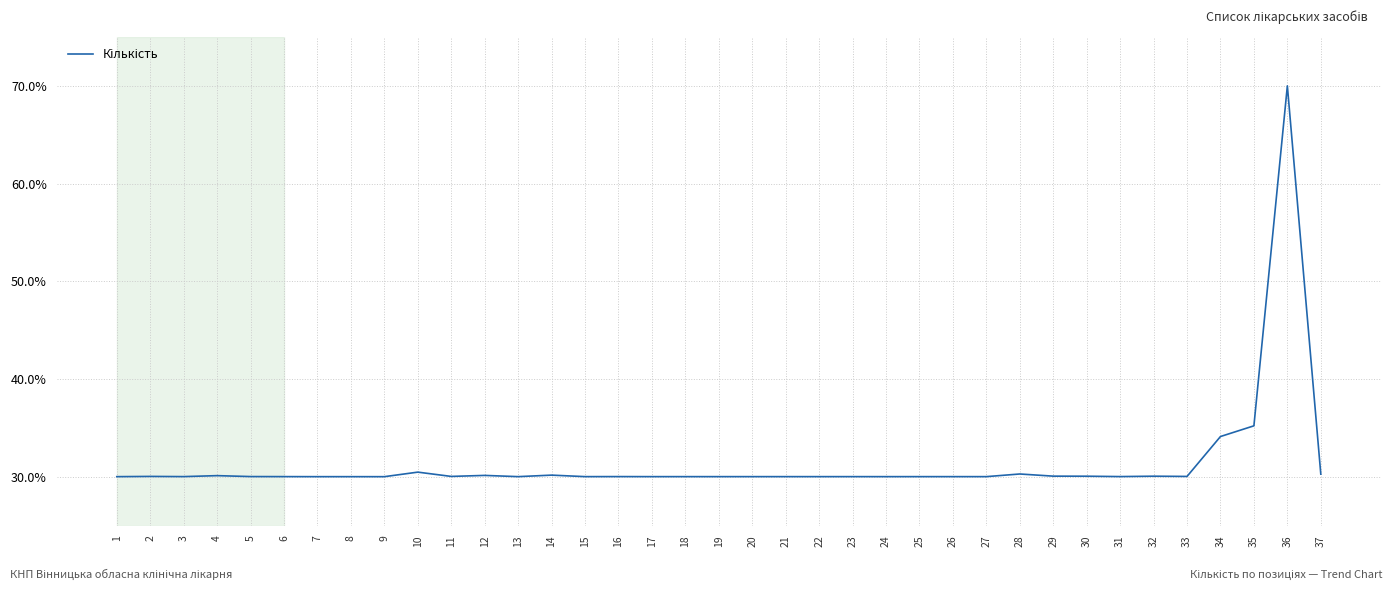

How many lines are shown in the chart?

1